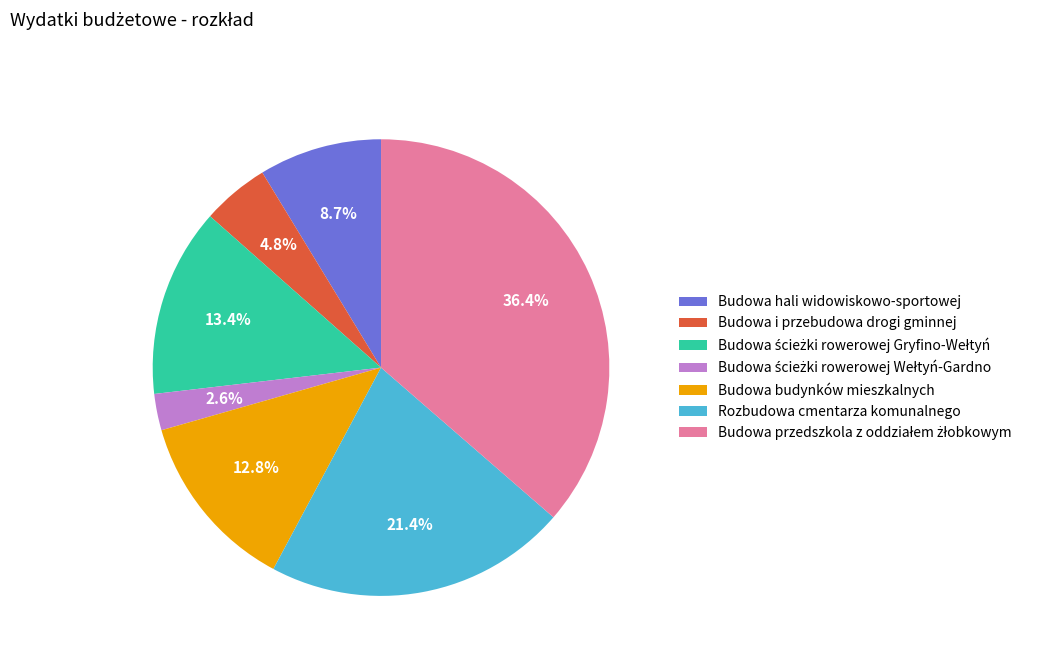

Is there a majority slice in this chart?

No